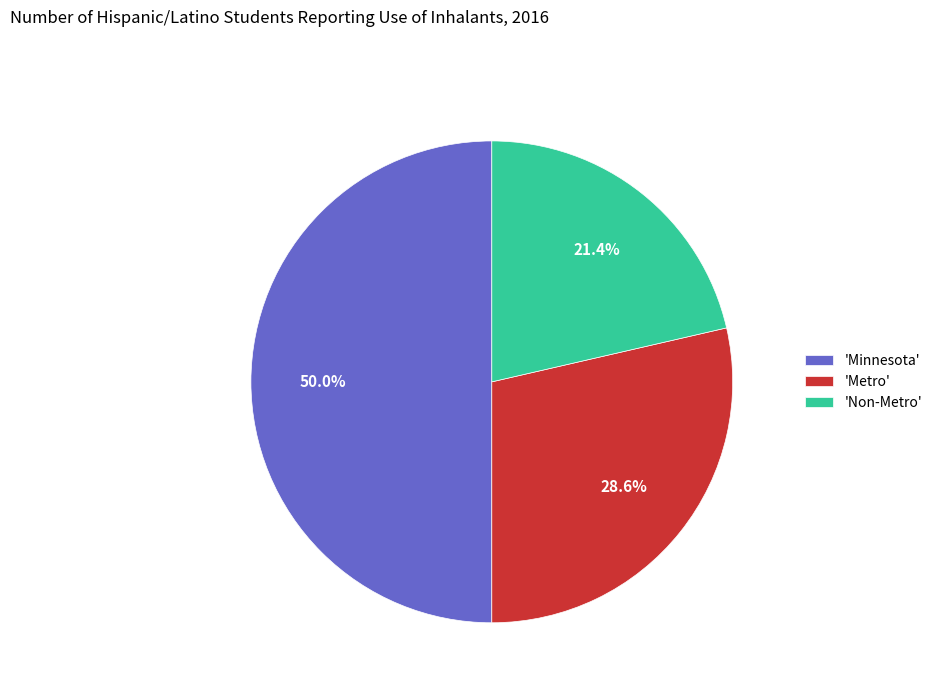

Rank the categories by value from highest to lowest.

'Minnesota', 'Metro', 'Non-Metro'